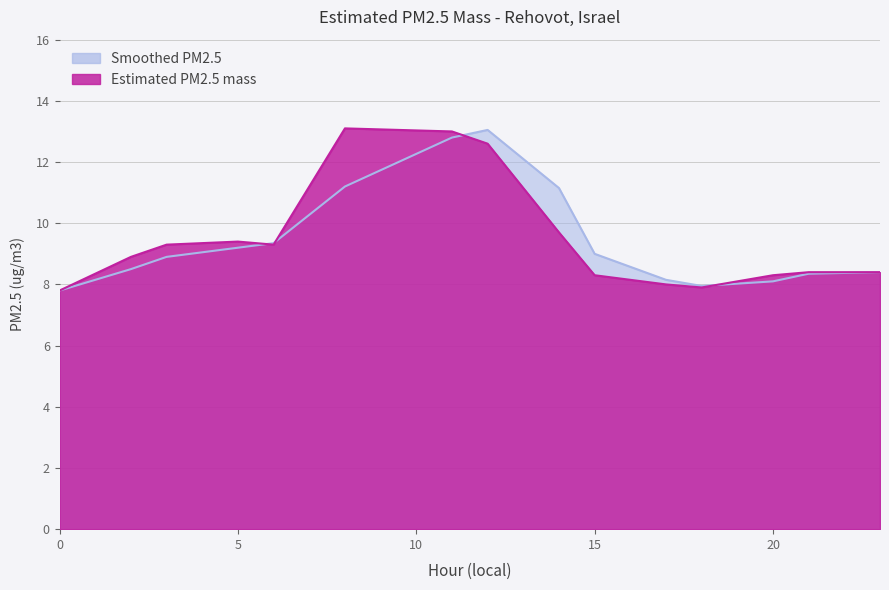

Reading left to right, extract all data points from this chart.

Estimated PM2.5 mass: 0=7.8	2=8.9	3=9.3	5=9.4	6=9.3	8=13.1	11=13.0	12=12.6	14=9.7	15=8.3	17=8.0	18=7.9	20=8.3	21=8.4	23=8.4
Smoothed PM2.5: 0=7.8	2=8.5	3=8.9	5=9.2	6=9.3	8=11.2	11=12.8	12=13.1	14=11.2	15=9.0	17=8.2	18=8.0	20=8.1	21=8.3	23=8.4